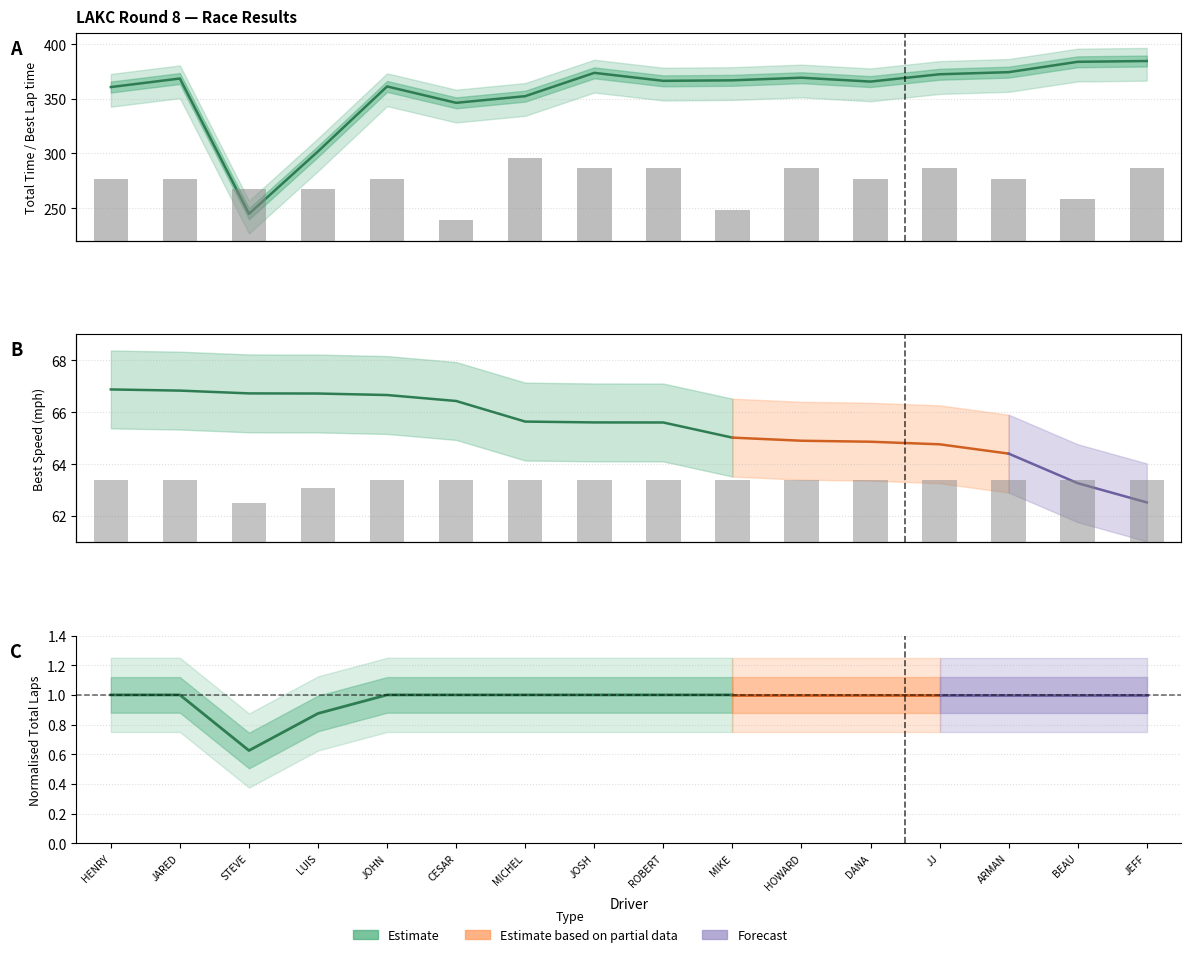

Reading left to right, what are all the values shown in this chart?

Total Laps: 6.0	6.0	3.8	5.2	6.0	6.0	6.0	6.0	6.0	6.0	6.0	6.0	6.0	6.0	6.0	6.0
Total Time: 360.8	368.6	244.8	301.9	361.3	346.3	352.4	373.8	366.5	366.9	369.3	365.8	372.5	374.4	383.9	384.6
Best Lap: 6.0	6.0	5.0	5.0	6.0	2.0	8.0	7.0	7.0	3.0	7.0	6.0	7.0	6.0	4.0	7.0